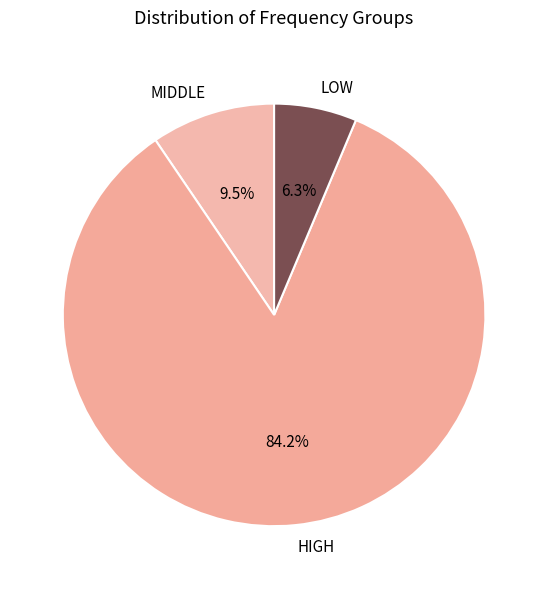

Is there any slice that represents more than half of the pie?

Yes